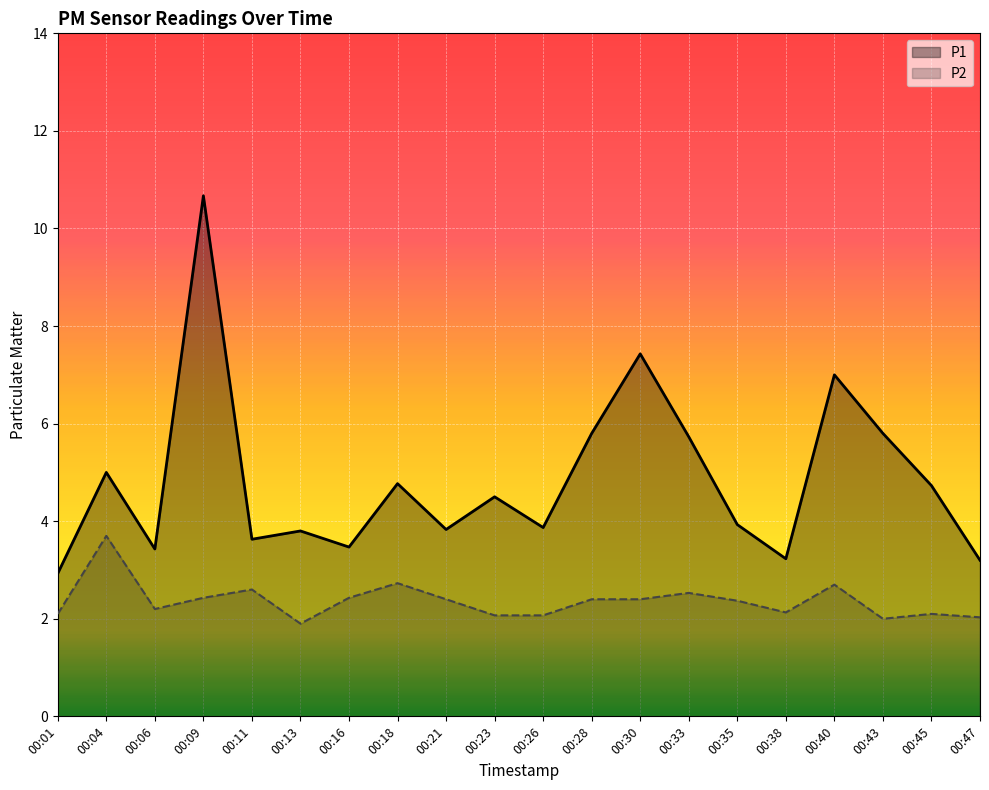

What is the spread (max minus min) of values at 00:23?

2.4